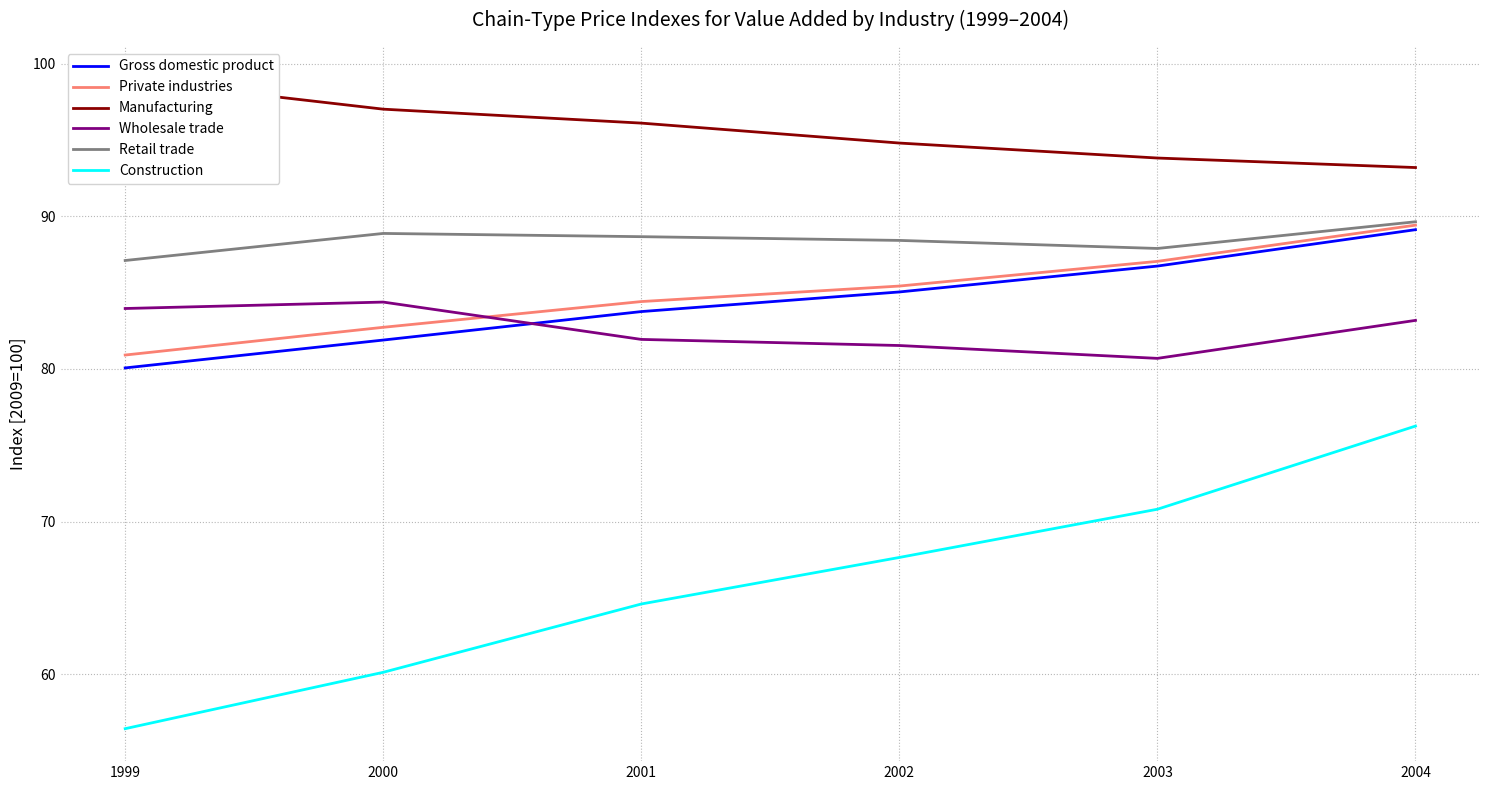

Does the chart display data point markers on the line(s)?

No